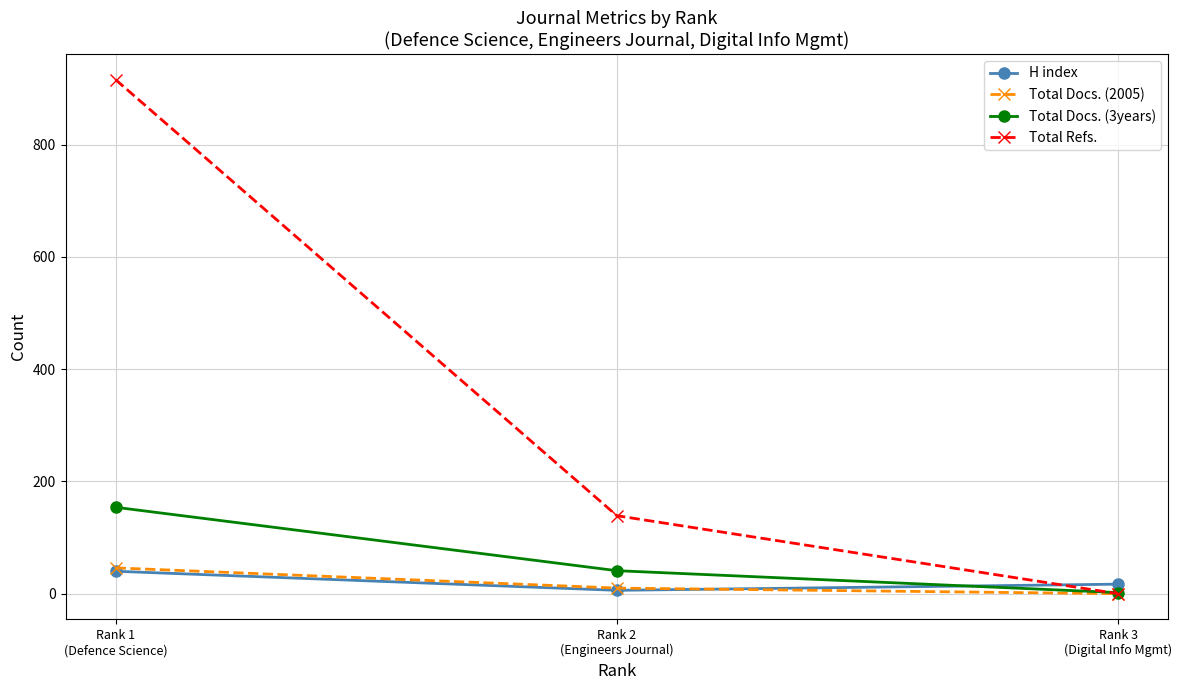

What is the greatest value displayed?

916